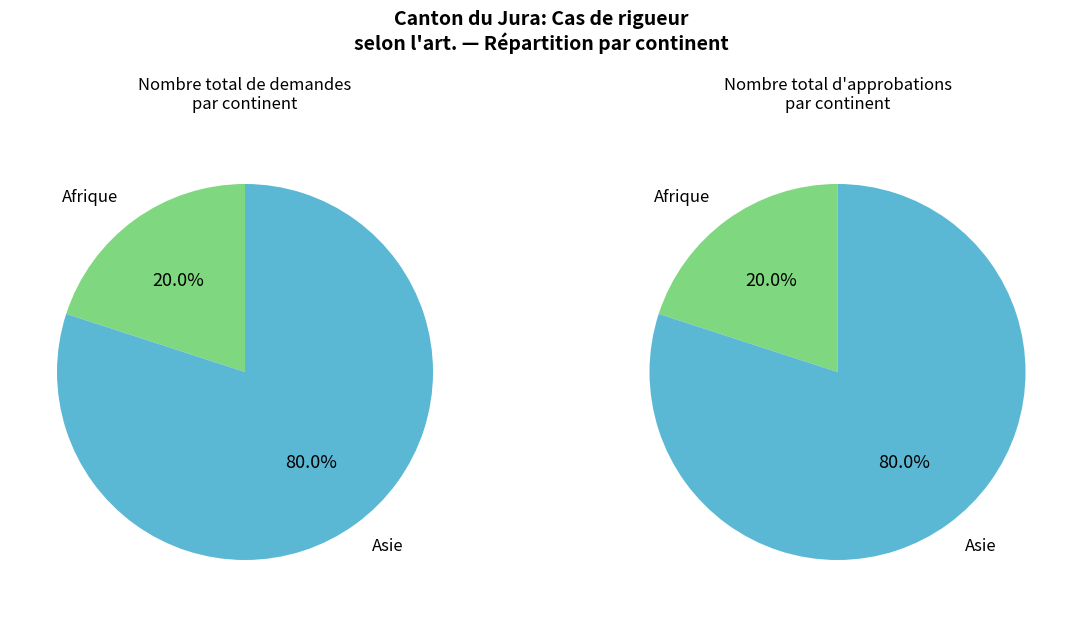

To the nearest percent, what is the difference between the largest and smallest slice percentages?

60%